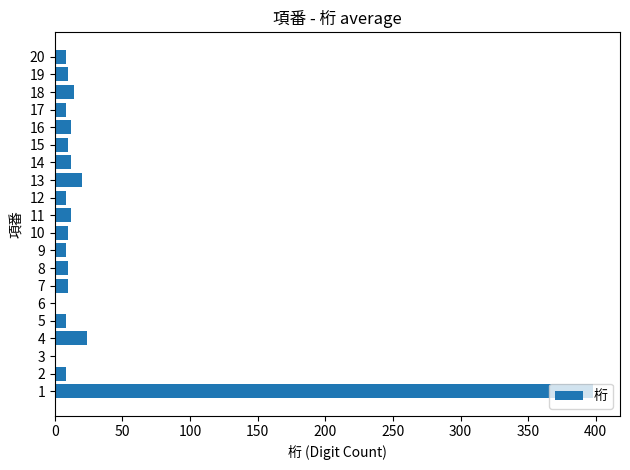

What is the maximum value shown in the chart?

398